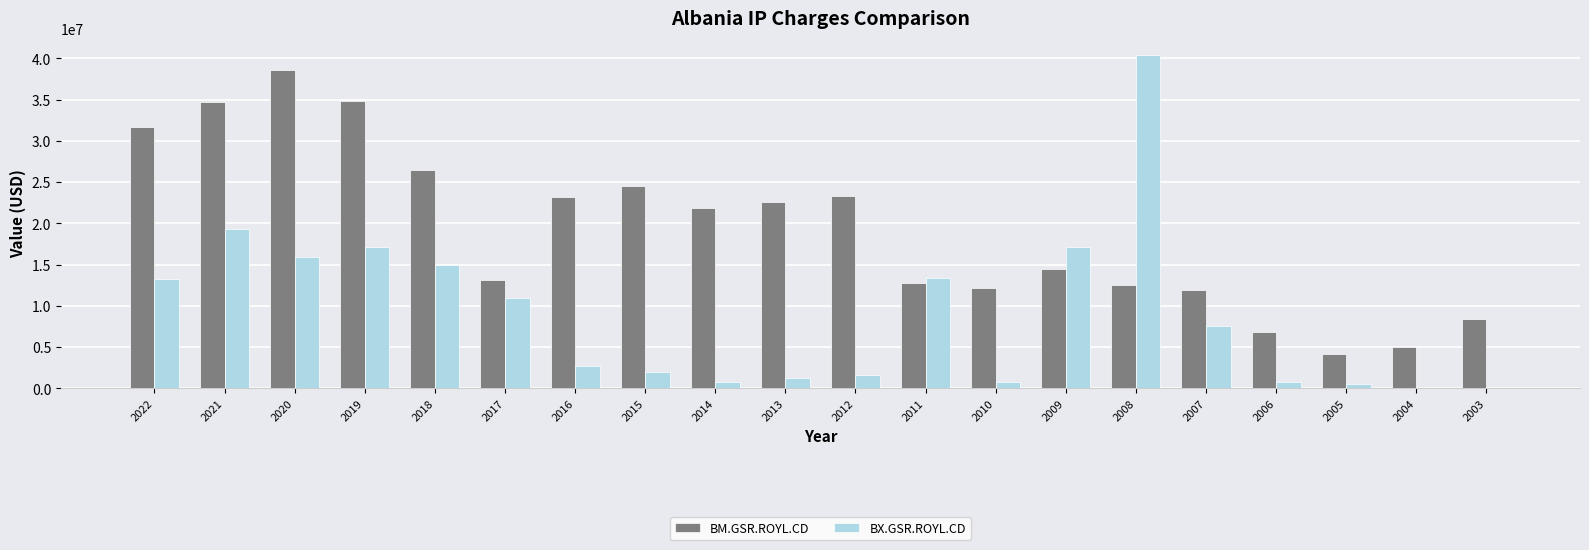

Count the number of data series in this chart.

2